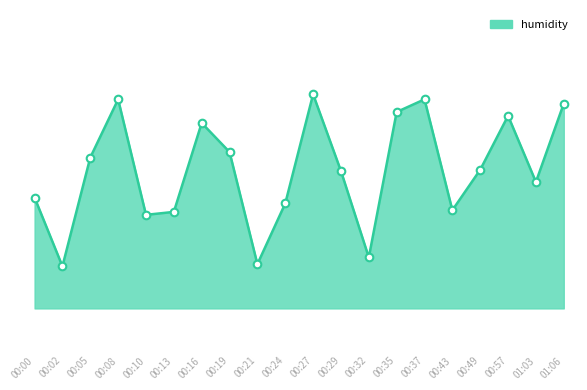

Does the chart have visible grid lines?

No